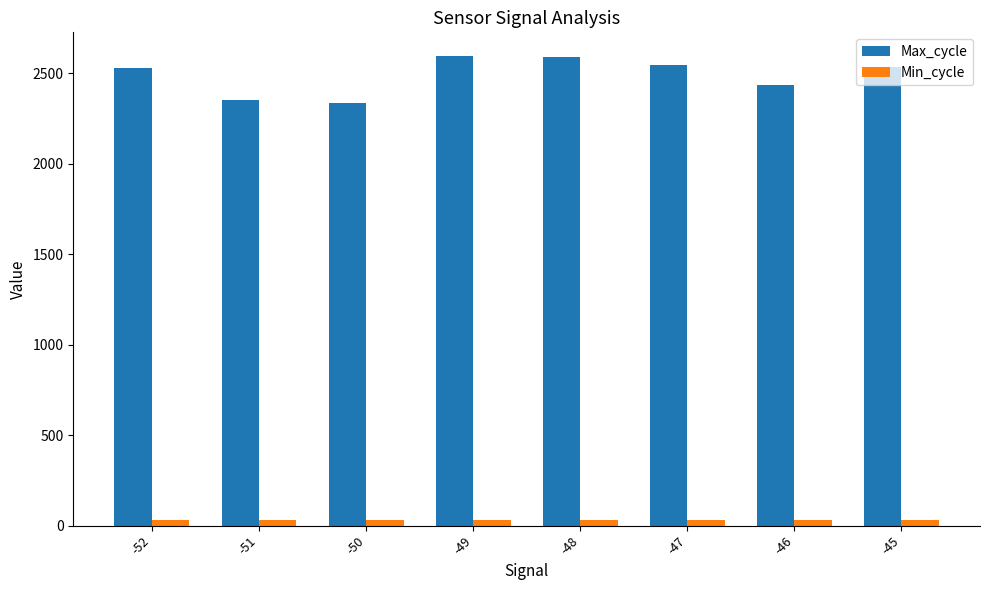

Which series has the largest range (max minus min)?

Max_cycle